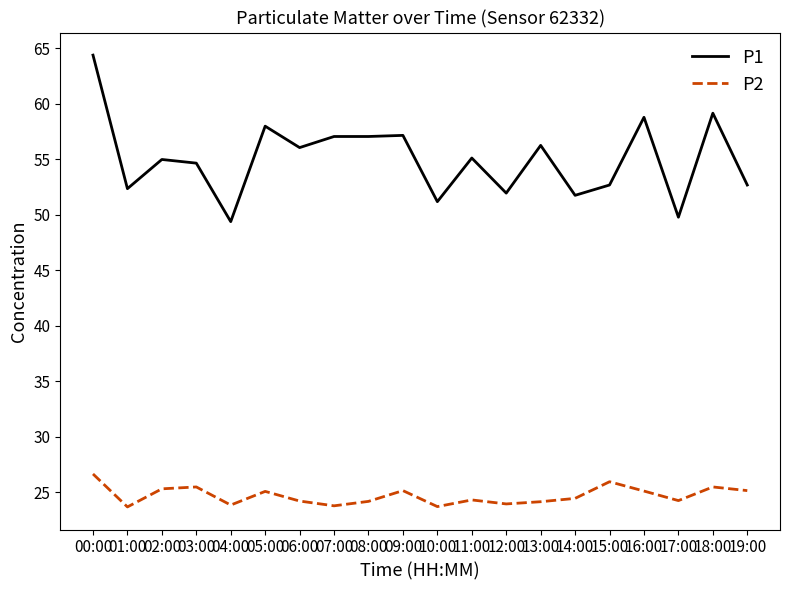

What is the sum of the P2 values at 10:00 and 00:00?

50.4